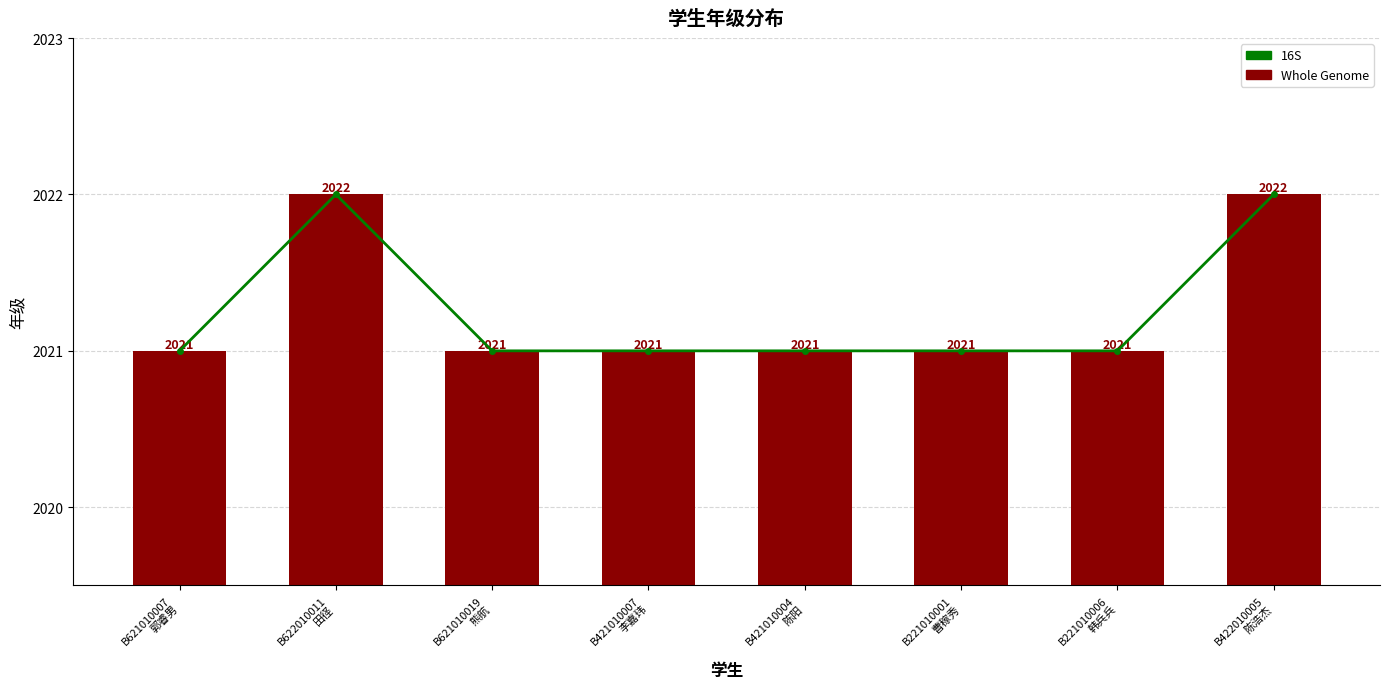

What is the approximate value of 16S at B622010011
田径?

2022